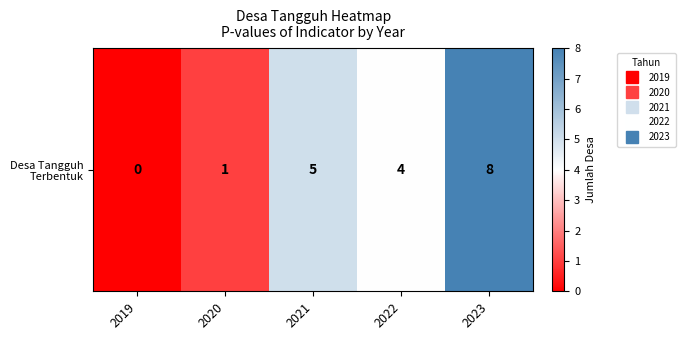

The value at 2022 is 4. True or false?

True